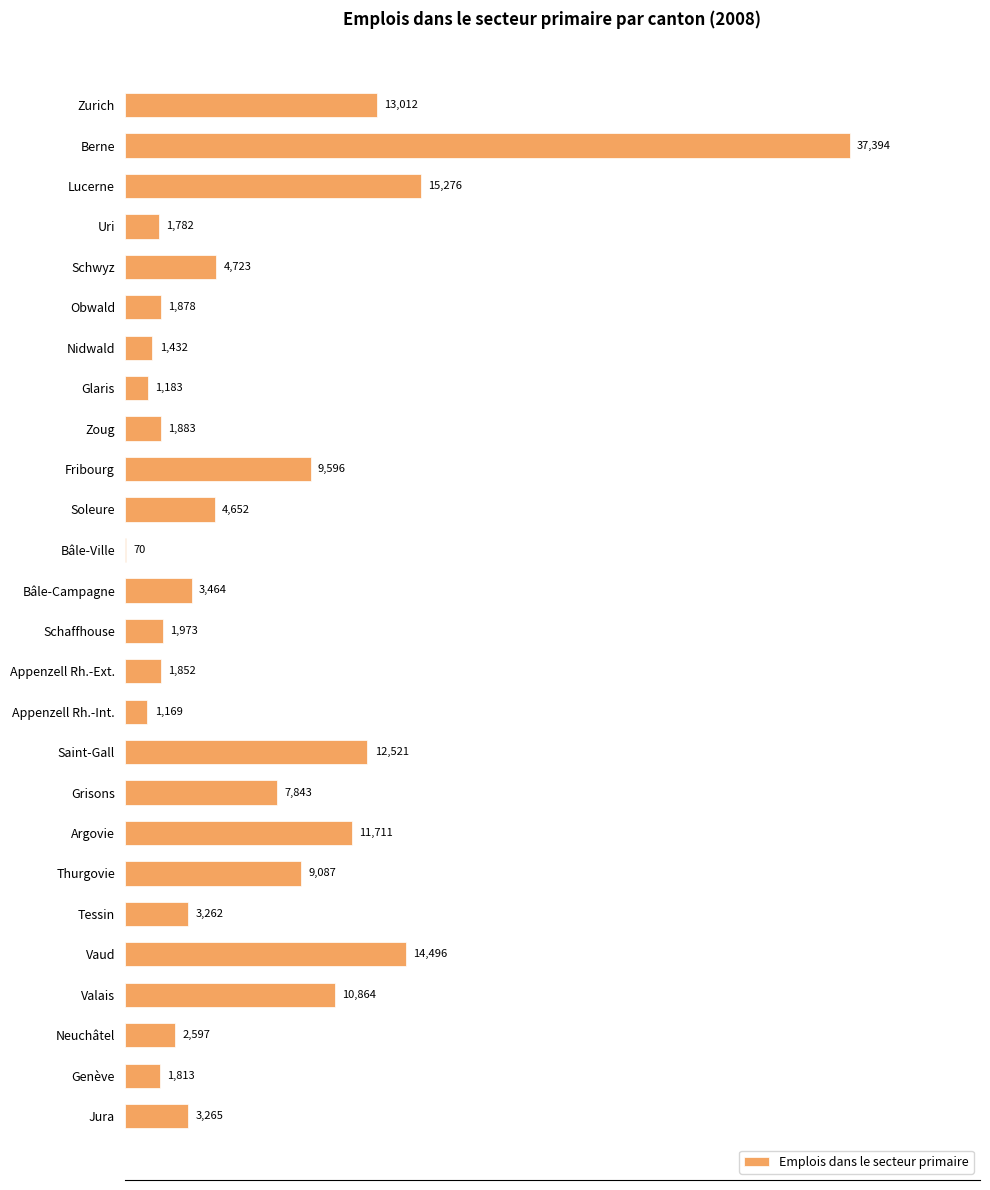

Reading bottom to top, list all the values displayed in this chart.

Jura=3265	Genève=1813	Neuchâtel=2597	Valais=10864	Vaud=14496	Tessin=3262	Thurgovie=9087	Argovie=11711	Grisons=7843	Saint-Gall=12521	Appenzell Rh.-Int.=1169	Appenzell Rh.-Ext.=1852	Schaffhouse=1973	Bâle-Campagne=3464	Bâle-Ville=70	Soleure=4652	Fribourg=9596	Zoug=1883	Glaris=1183	Nidwald=1432	Obwald=1878	Schwyz=4723	Uri=1782	Lucerne=15276	Berne=37394	Zurich=13012